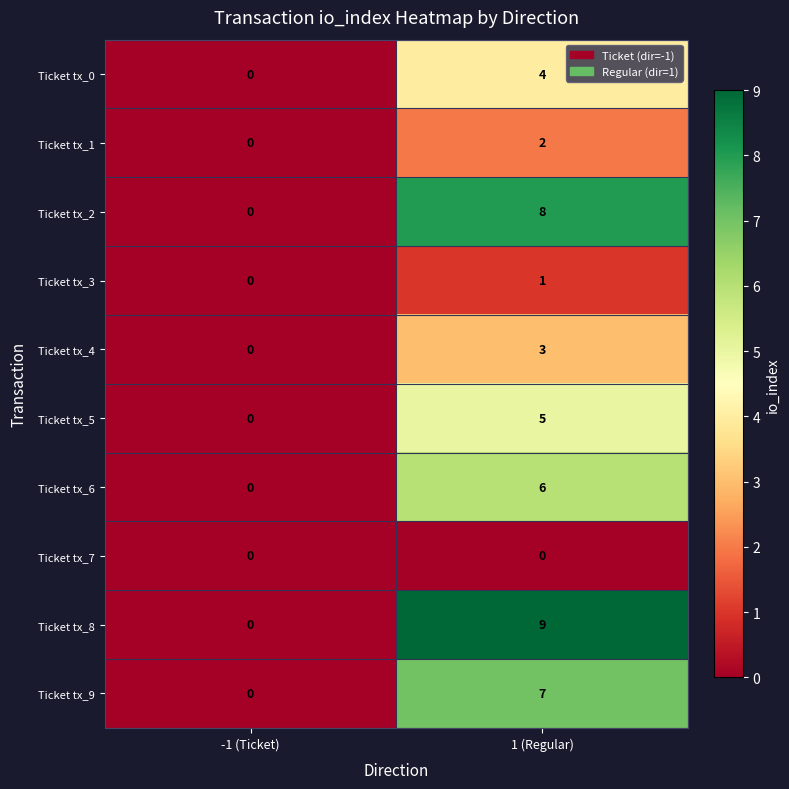

Which category has the highest value in the Ticket tx_2 series?

1 (Regular)